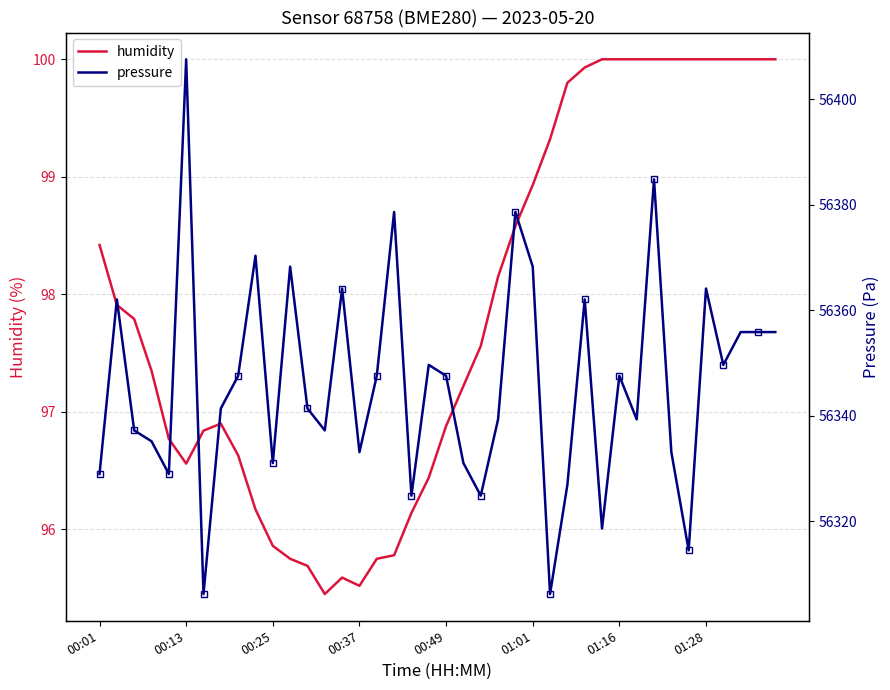

At which label does pressure reach its minimum?

00:15